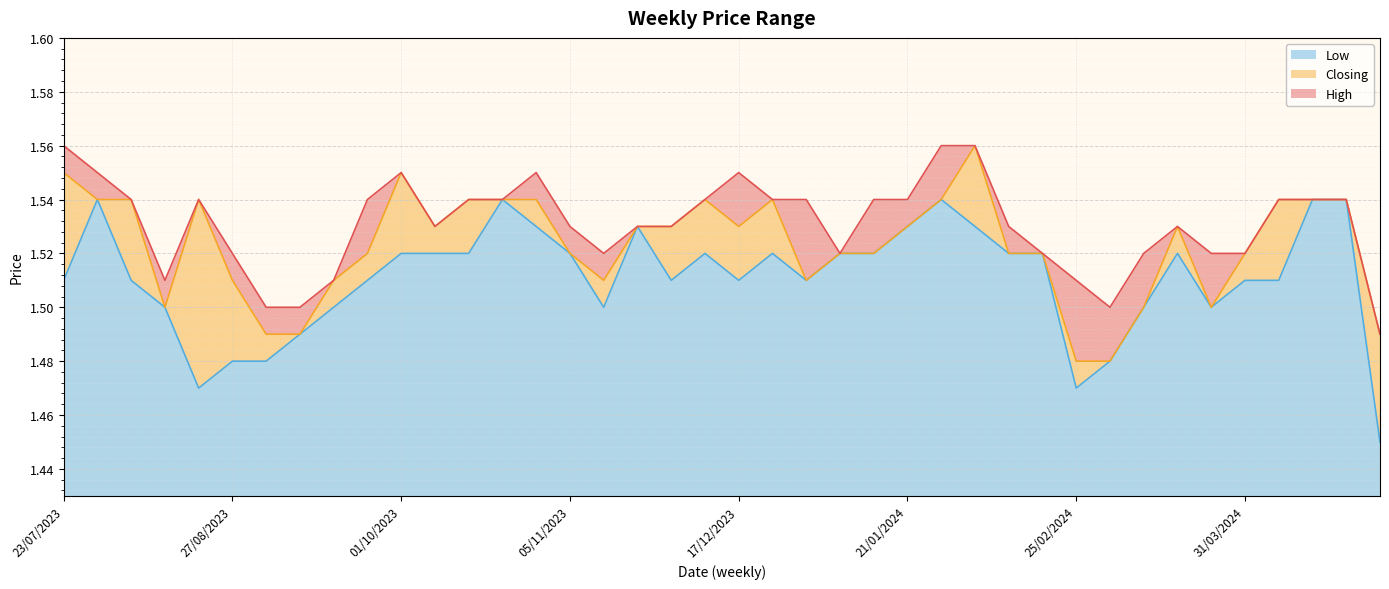

How many interior local valleys does the Closing series have?

6